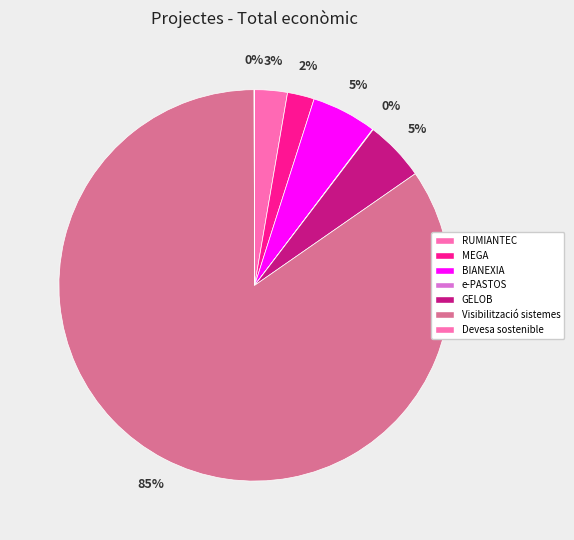

What portion of the pie excludes RUMIANTEC?

97.3%